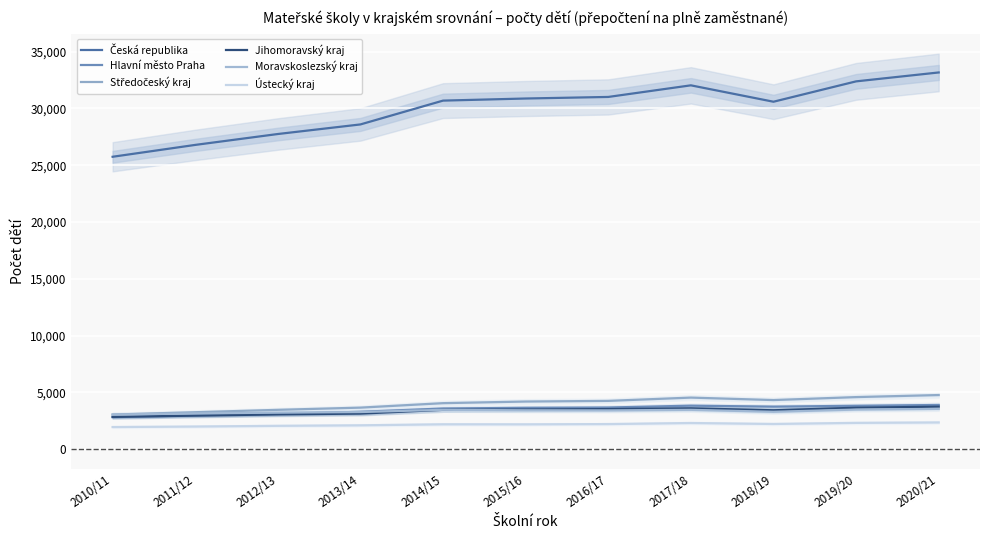

Which series has the widest spread of values?

Česká republika